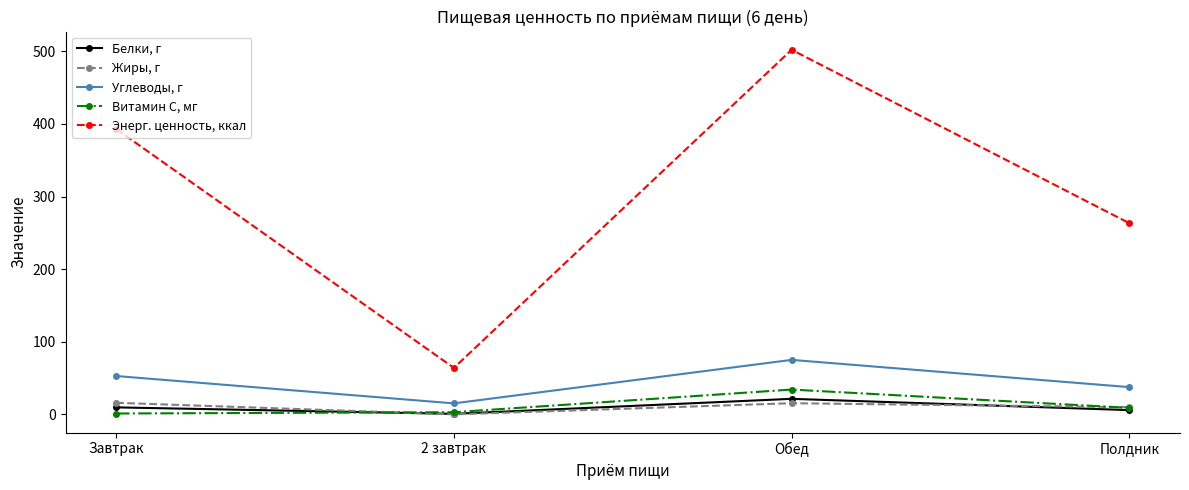

What is the value of the Витамин С, мг point at the 1st from the left?

1.2